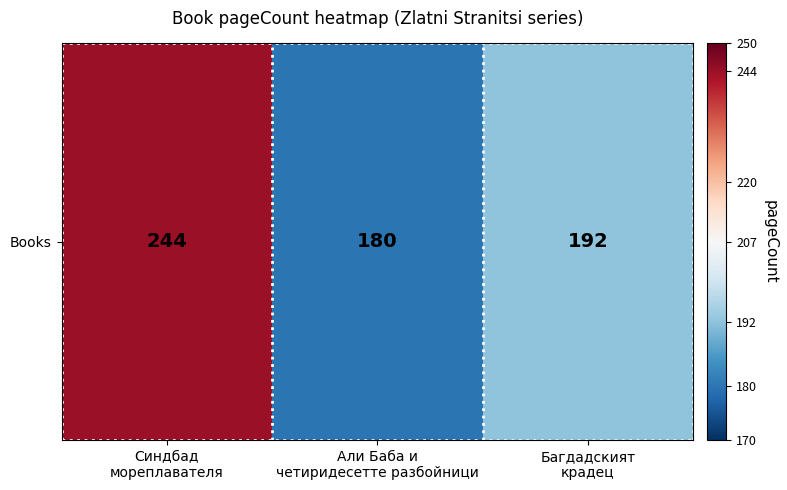

At which label is the value closest to 212?

Багдадският
крадец